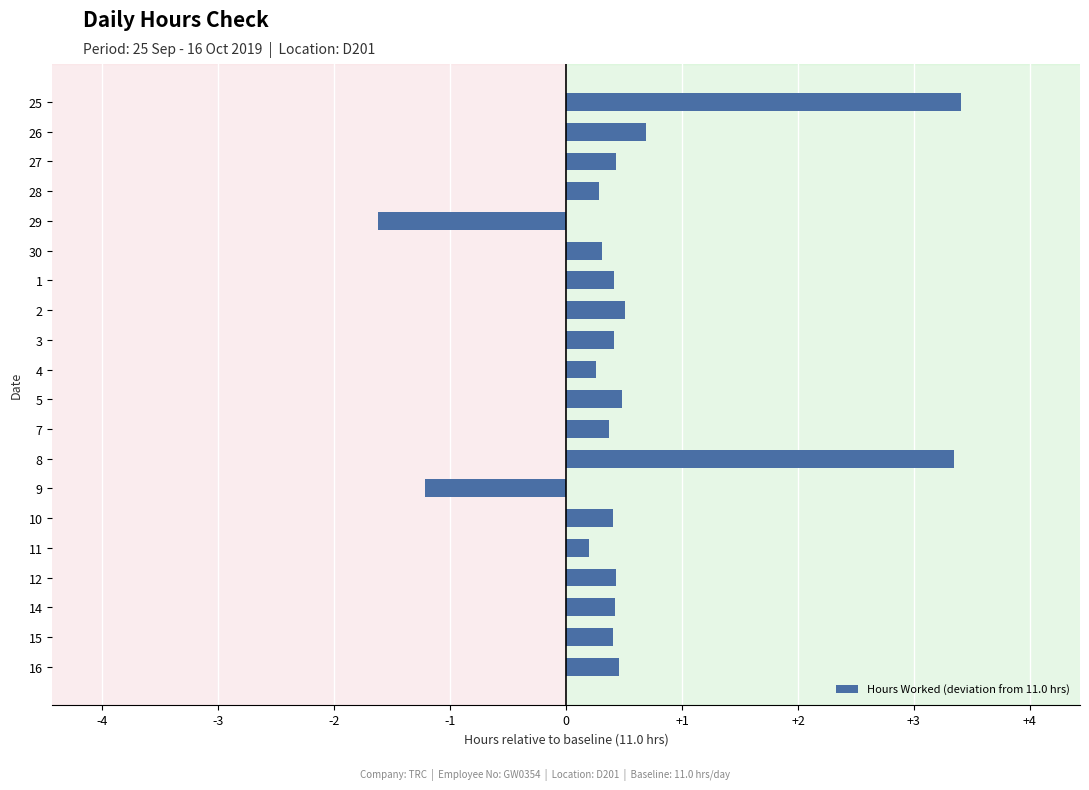

What is the maximum value shown in the chart?

3.4